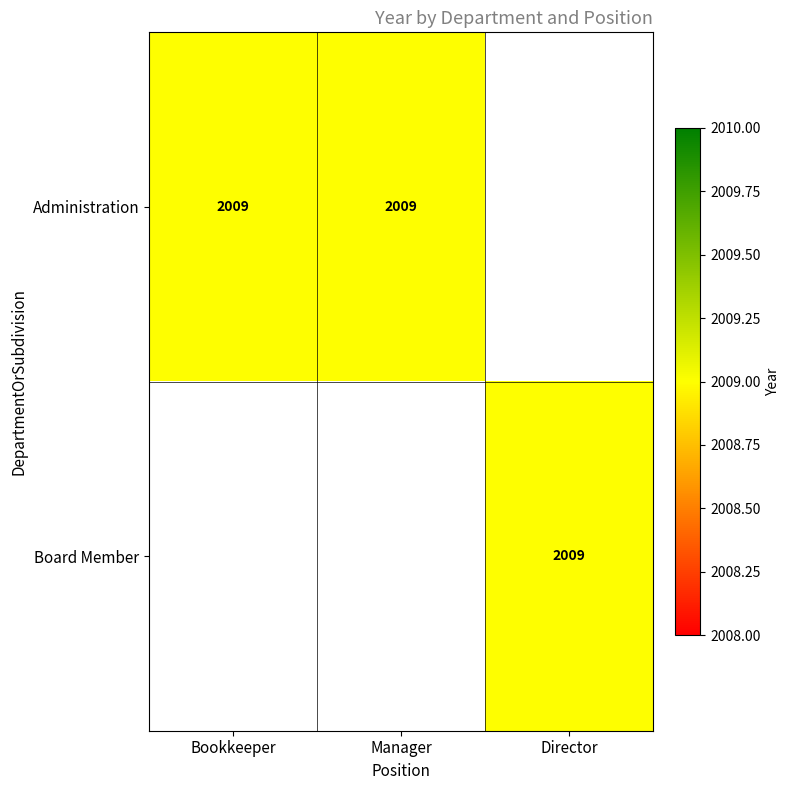

What is the sum of the Administration values at Manager and Director?

2009